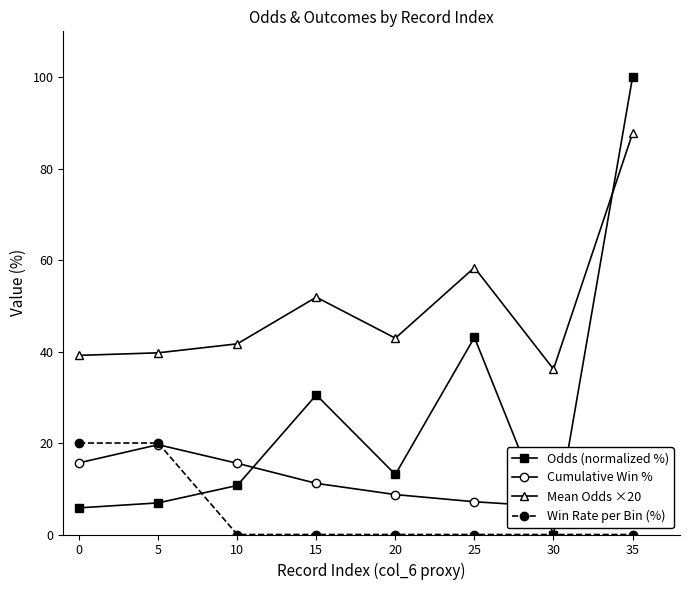

At which category is the sum across all series the highest?

30